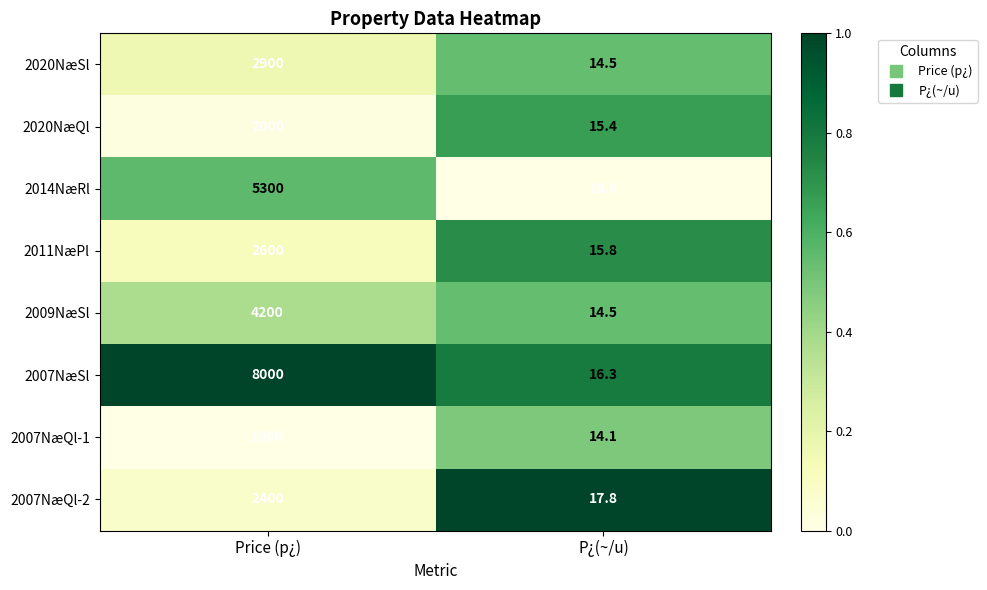

What is the sum of all 2007NæQl-2 values?

2417.8